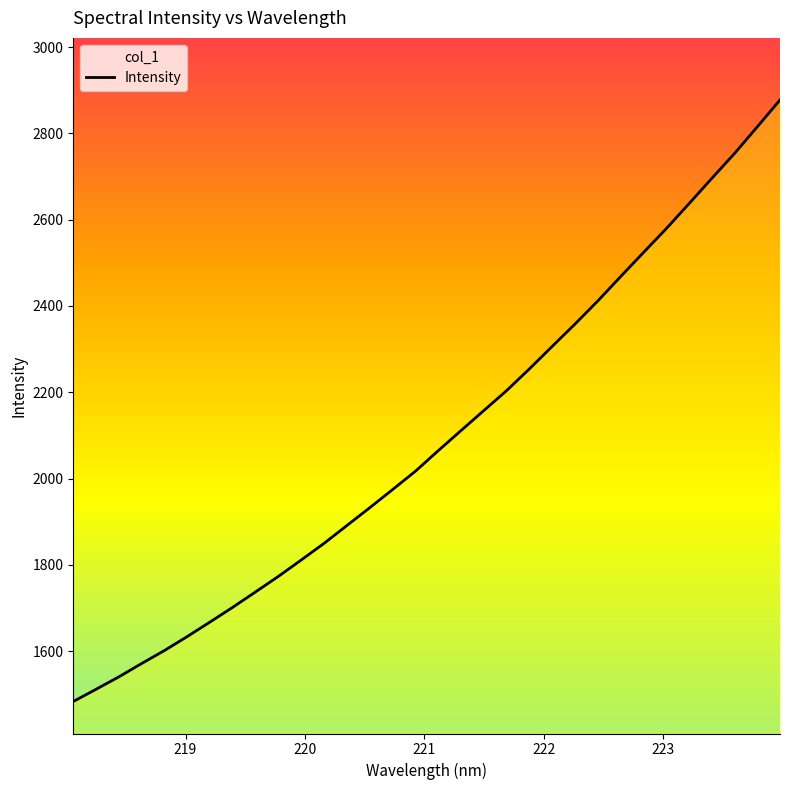

What is the difference between the maximum and minimum values?

1394.4